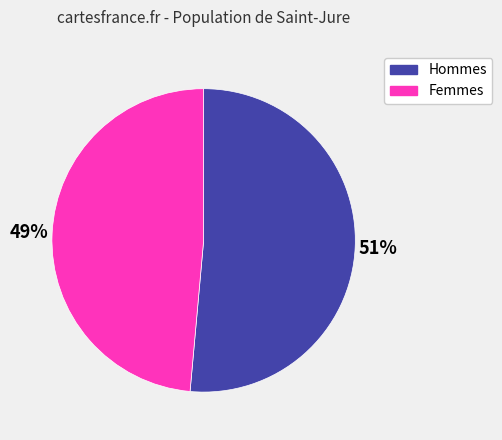

Is there a majority slice in this chart?

Yes